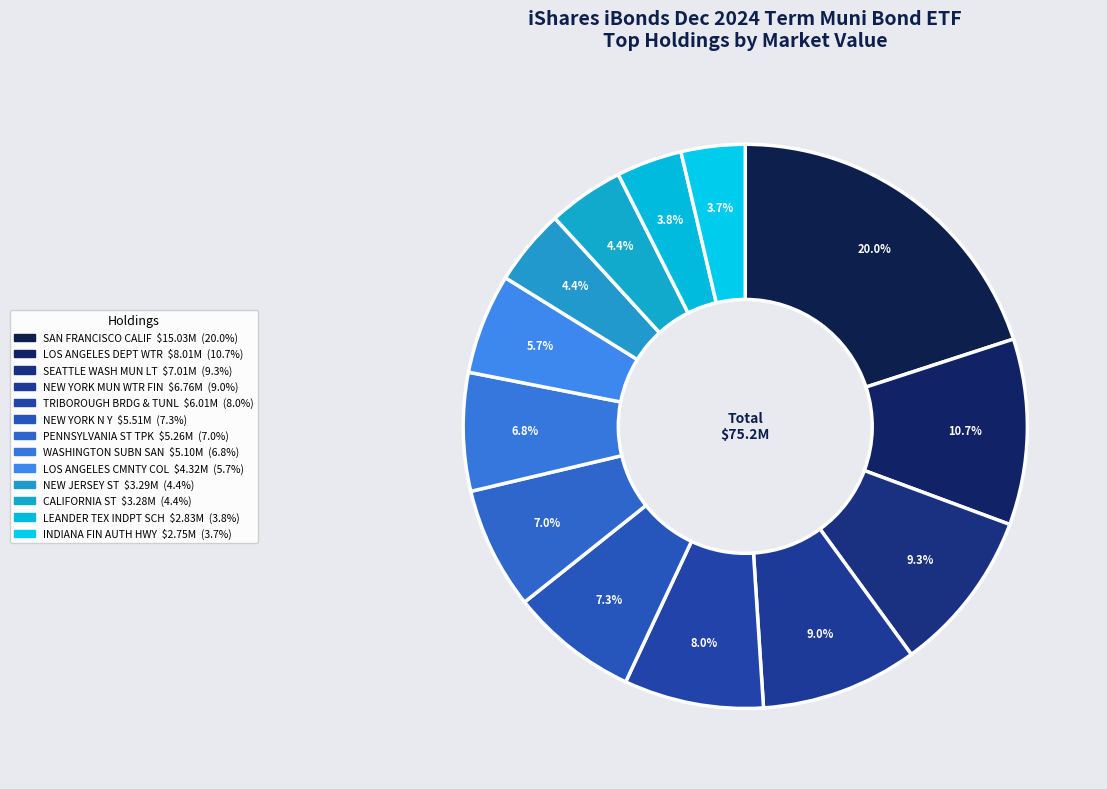

Approximately how many times larger is the value at LEANDER TEX INDPT SCH compared to SEATTLE WASH MUN LT?

0.4